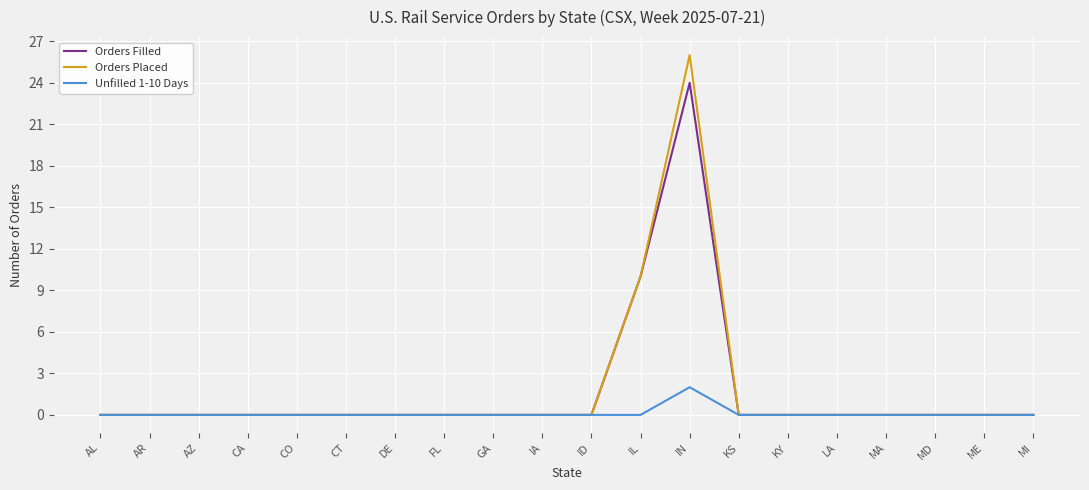

At which category is the sum across all series the highest?

IN